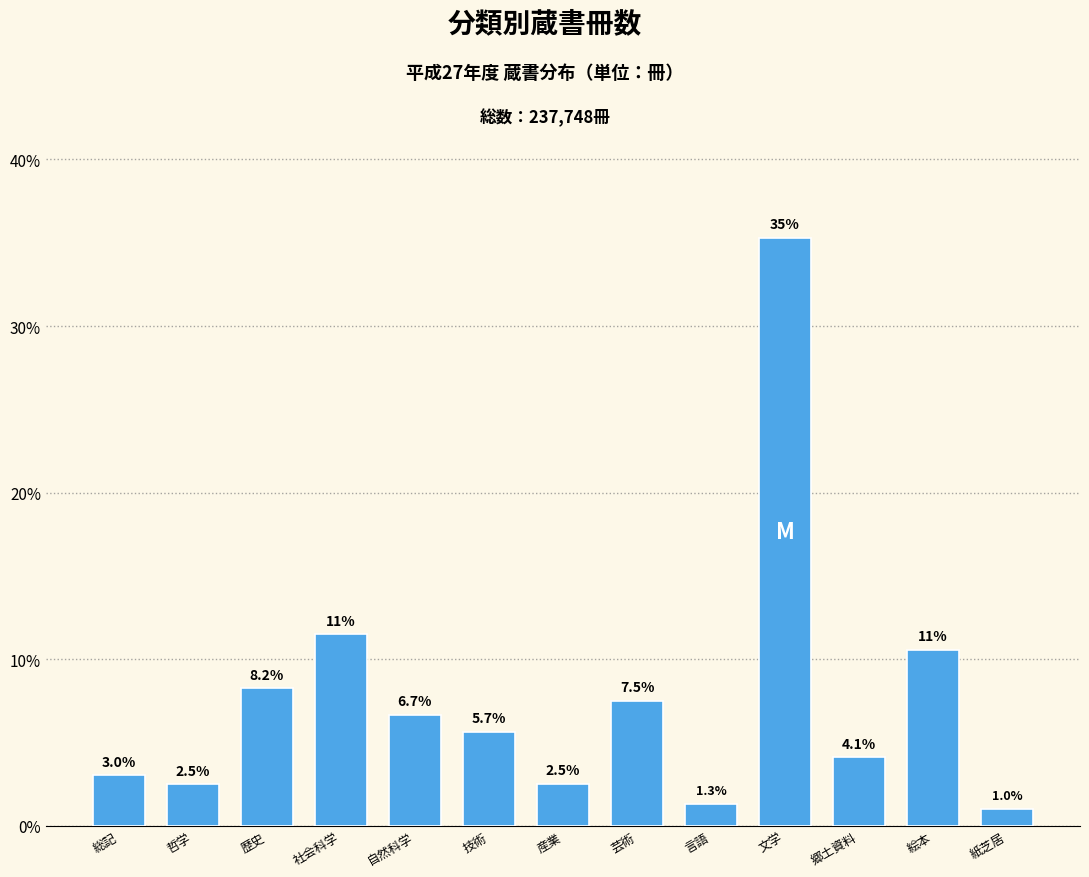

Reading left to right, extract all data points from this chart.

3.0	2.5	8.2	11.5	6.7	5.7	2.5	7.5	1.3	35.3	4.1	10.6	1.0